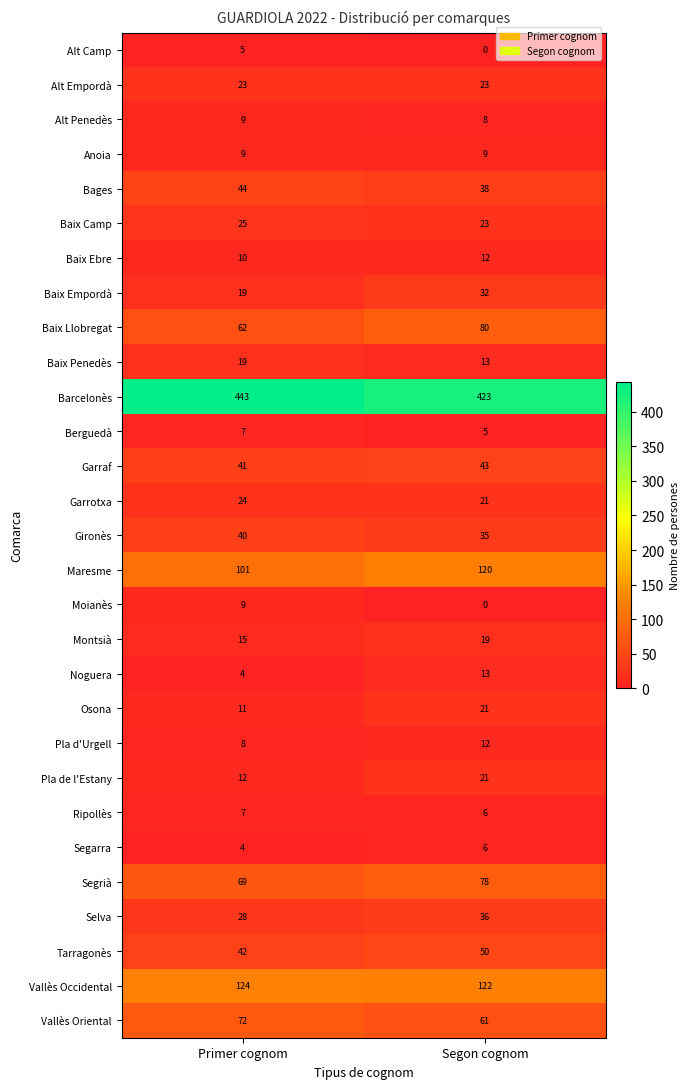

How many categories are shown in the chart?

2